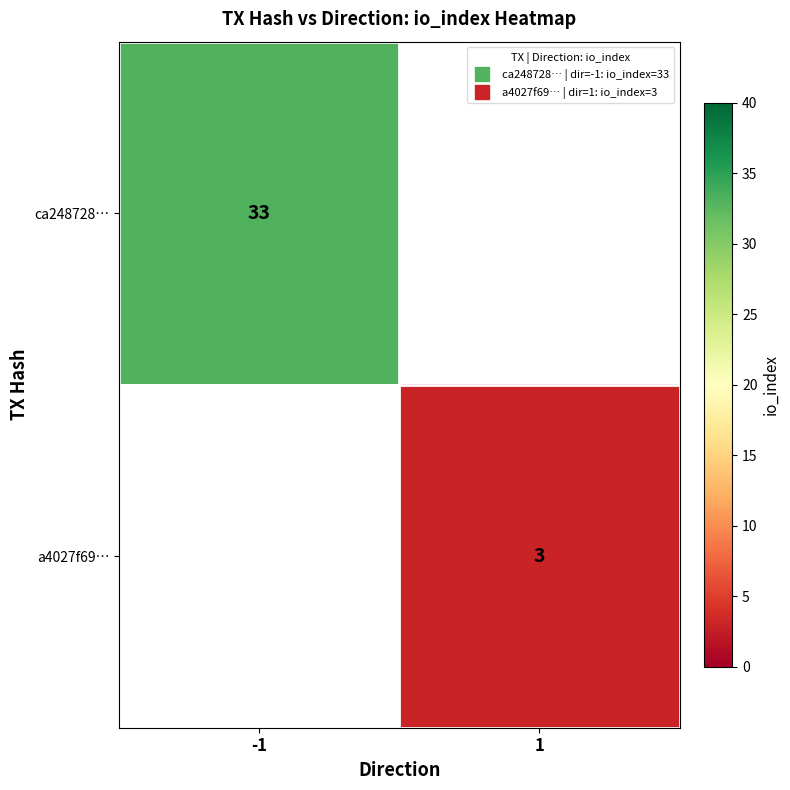

What is the smallest value displayed?

3.0